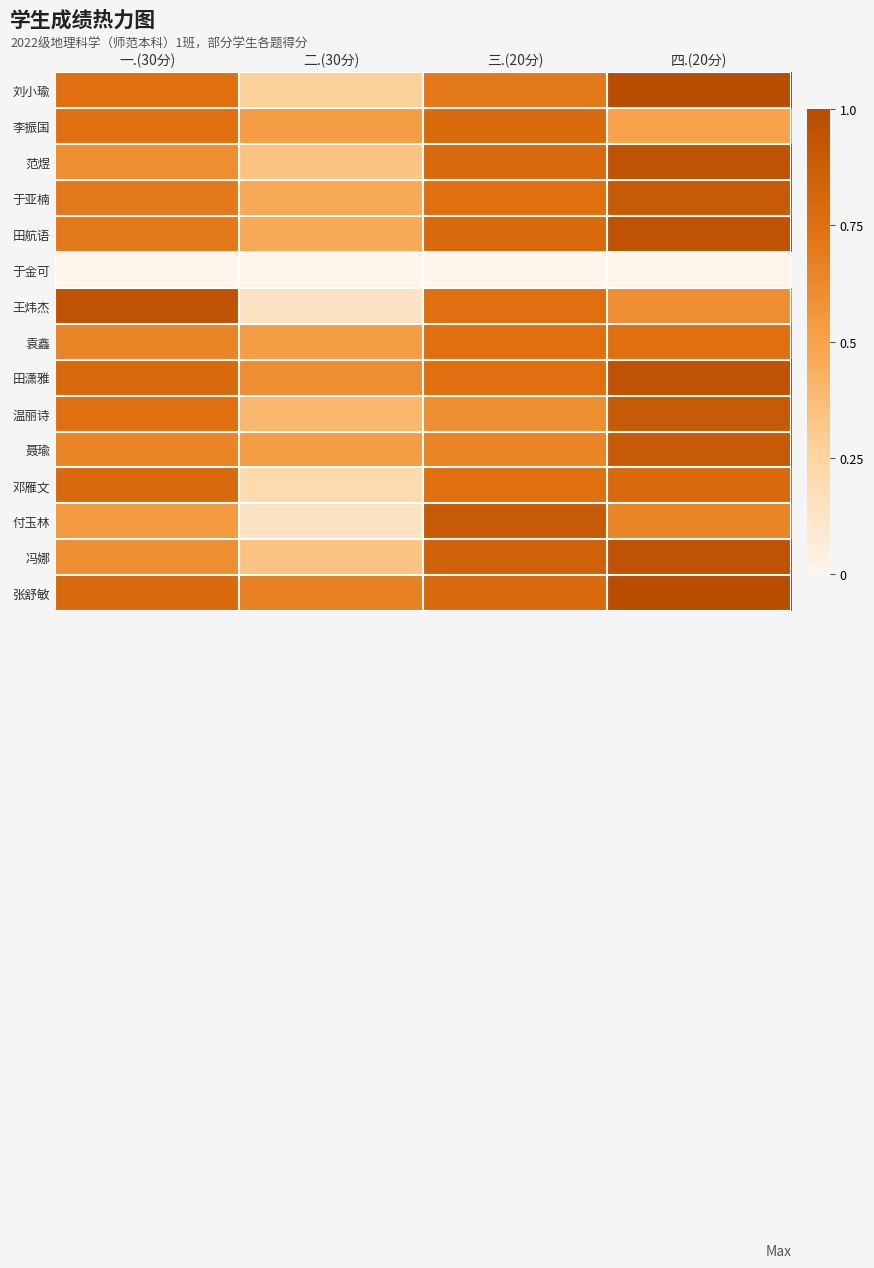

What is the total value across all series at 三.(20分)?

10.7